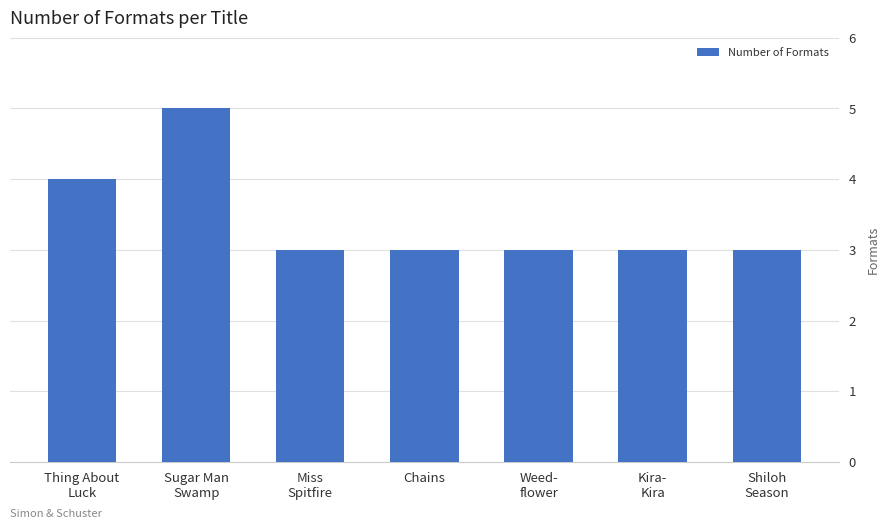

How many values are between 3 and 4?

6